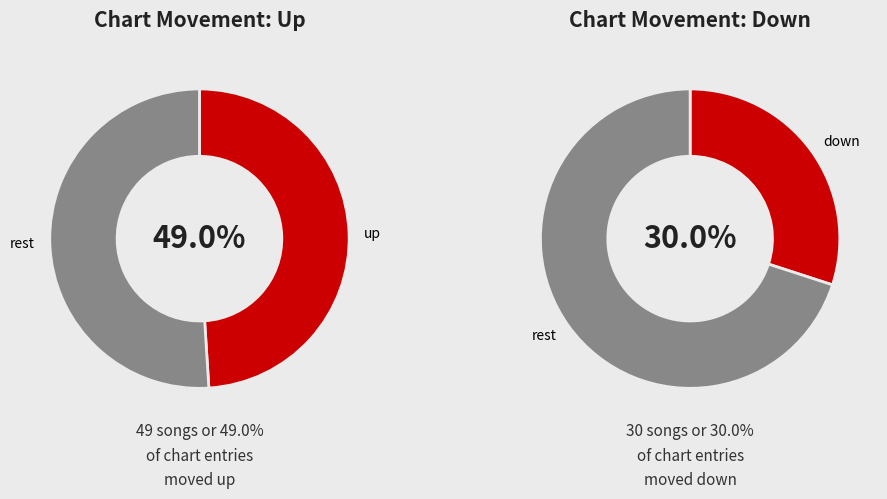

Which has a higher value, down or up?

up